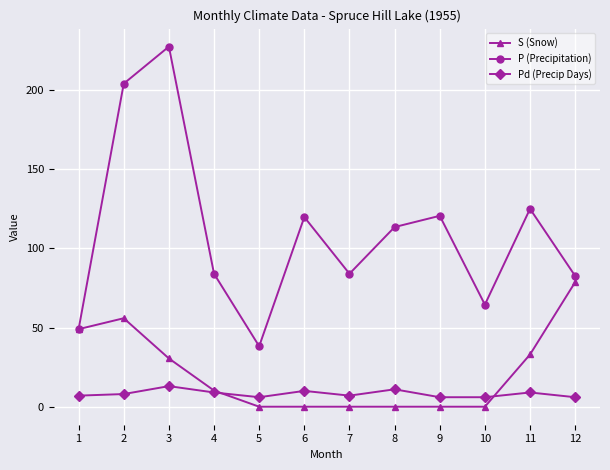

What is the spread (max minus min) of values at 3?

214.5